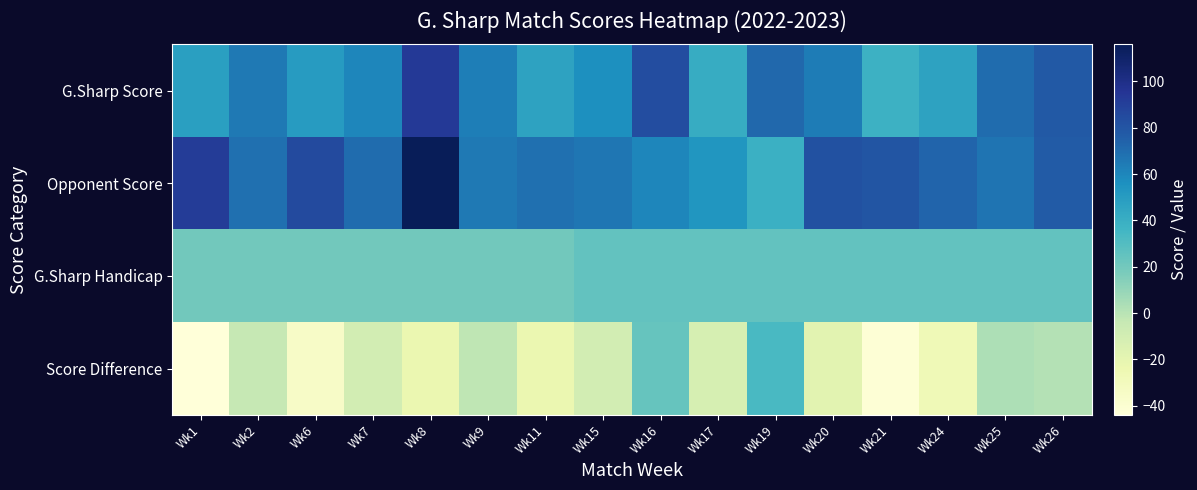

Reading left to right, list all the values displayed in this chart.

G.Sharp Score: Wk1=48	Wk2=65	Wk6=50	Wk7=60	Wk8=93	Wk9=63	Wk11=46	Wk15=56	Wk16=84	Wk17=41	Wk19=72	Wk20=64	Wk21=38	Wk24=46	Wk25=70	Wk26=78
Opponent Score: Wk1=92	Wk2=69	Wk6=85	Wk7=70	Wk8=116	Wk9=65	Wk11=69	Wk15=66	Wk16=60	Wk17=53	Wk19=39	Wk20=82	Wk21=80	Wk24=73	Wk25=67	Wk26=77
G.Sharp Handicap: Wk1=20	Wk2=20	Wk6=20	Wk7=20	Wk8=20	Wk9=20	Wk11=20	Wk15=25	Wk16=25	Wk17=25	Wk19=25	Wk20=25	Wk21=25	Wk24=25	Wk25=25	Wk26=25
Score Difference: Wk1=-44	Wk2=-4	Wk6=-35	Wk7=-10	Wk8=-23	Wk9=-2	Wk11=-23	Wk15=-10	Wk16=24	Wk17=-12	Wk19=33	Wk20=-18	Wk21=-42	Wk24=-27	Wk25=3	Wk26=1